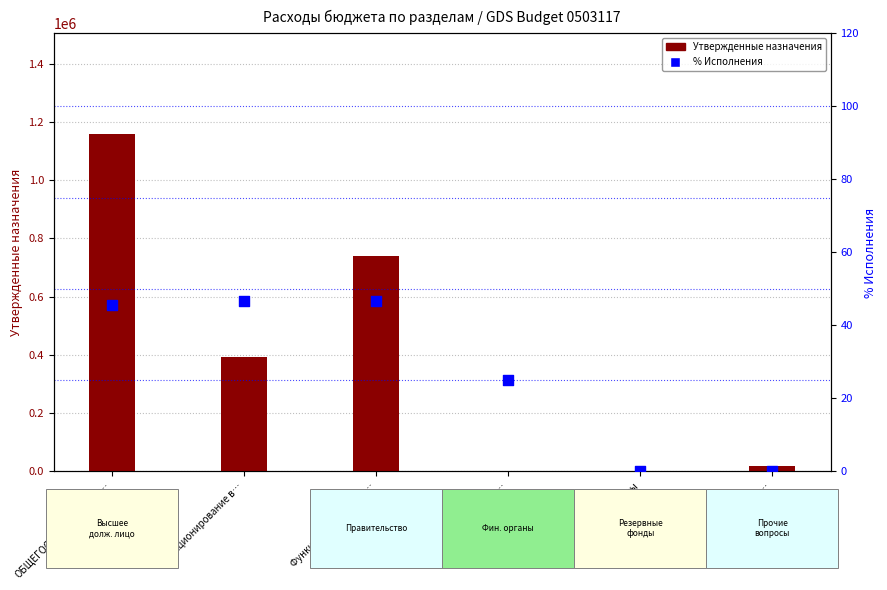

At which category is the sum across all series the highest?

ОБЩЕГОСУДАРСТВЕННЫ…